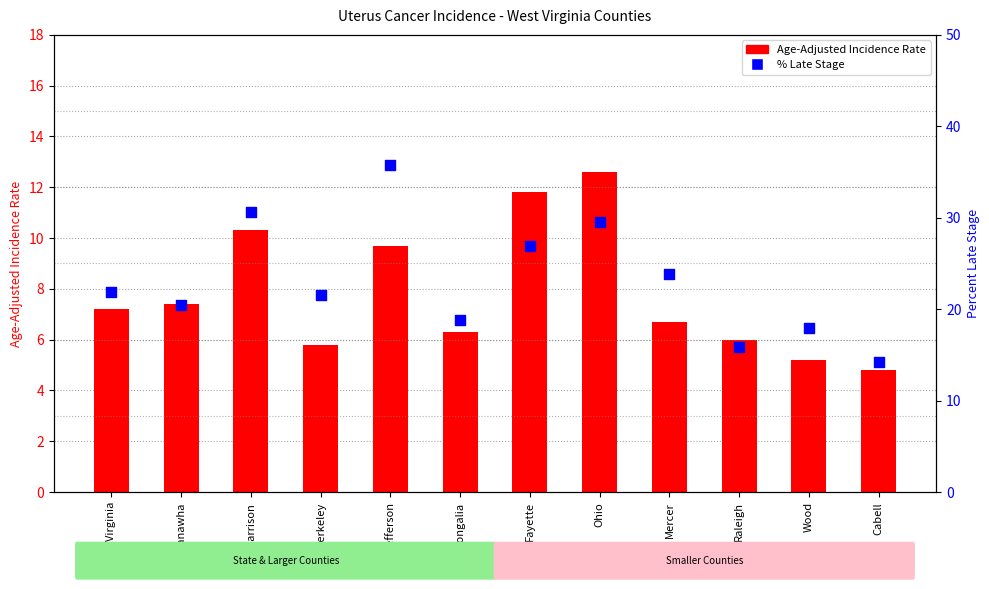

Which series reaches the minimum Y coordinate?

Age-Adjusted Incidence Rate